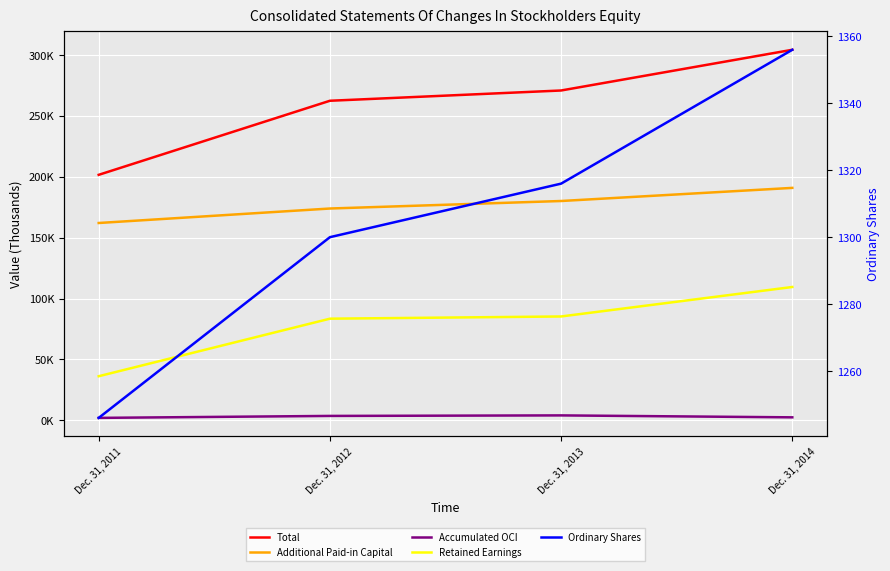

Read the Accumulated OCI value at Dec. 31, 2011.

2055